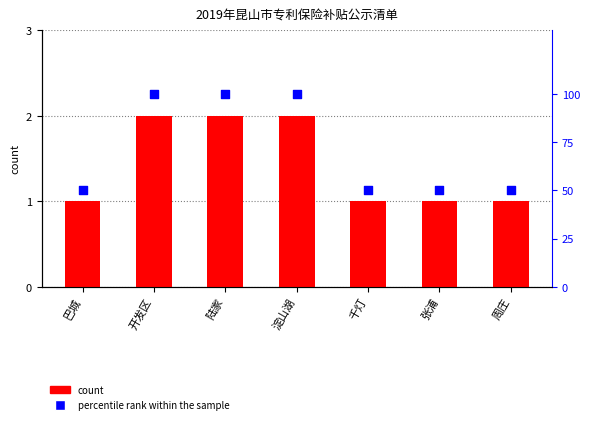

Which series has the largest total across all categories?

percentile rank within the sample